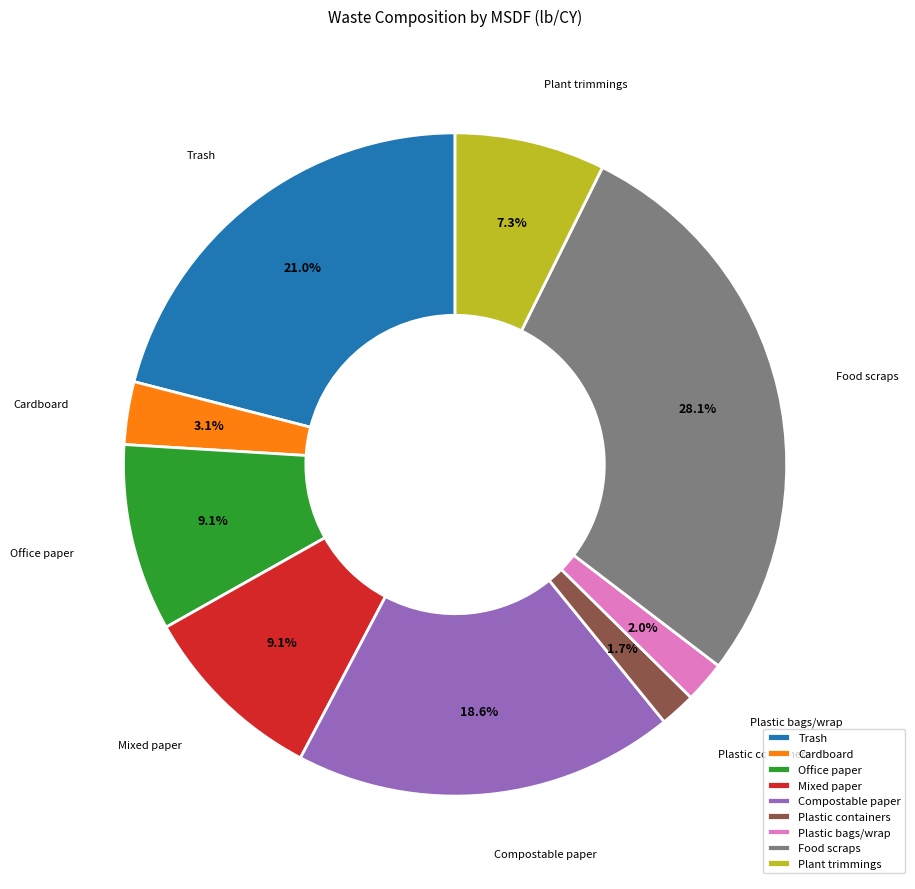

How much of the chart is everything except Mixed paper?

90.9%